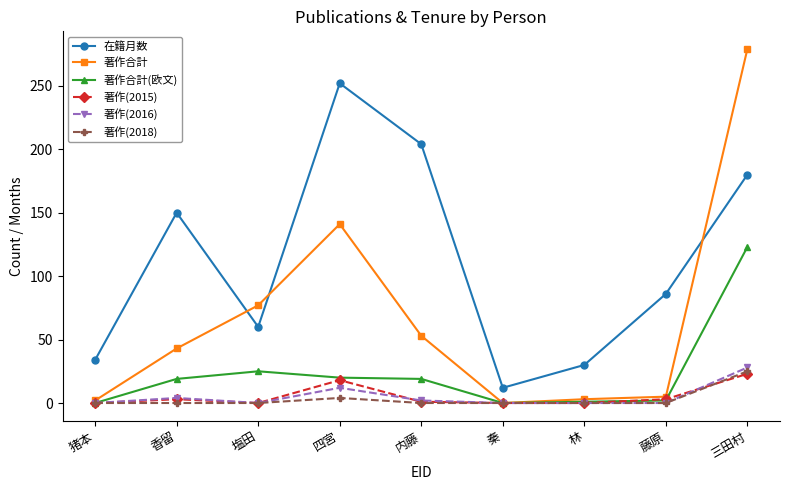

How many lines are shown in the chart?

6